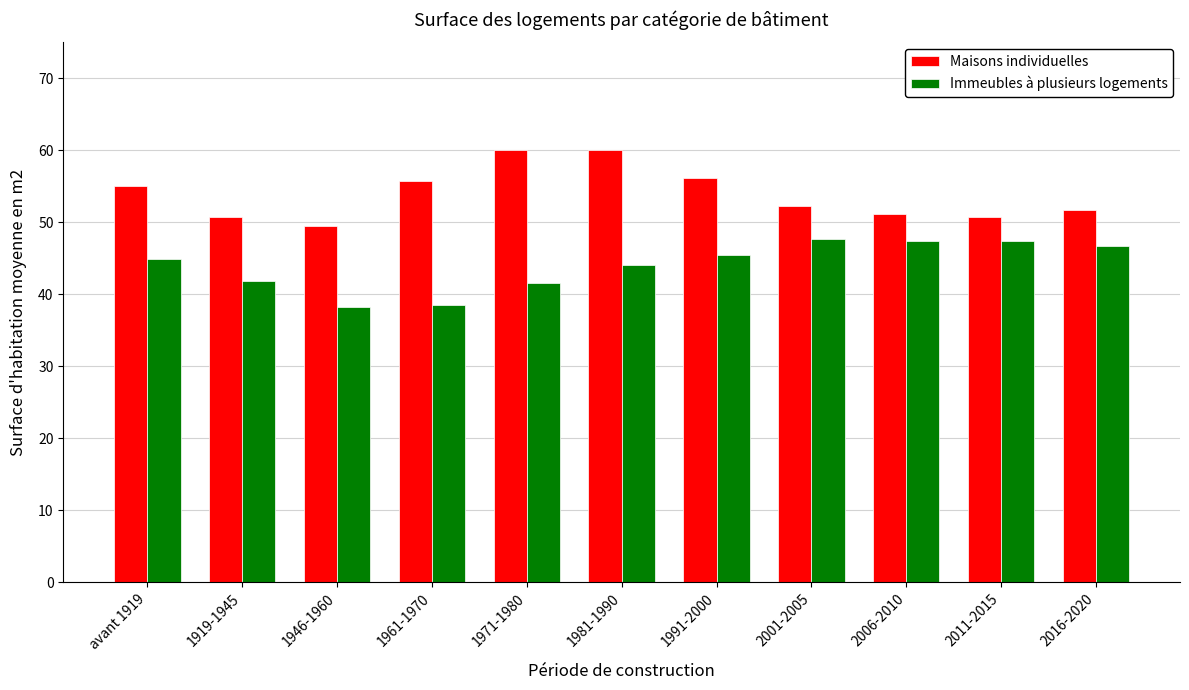

Count the number of data series in this chart.

2